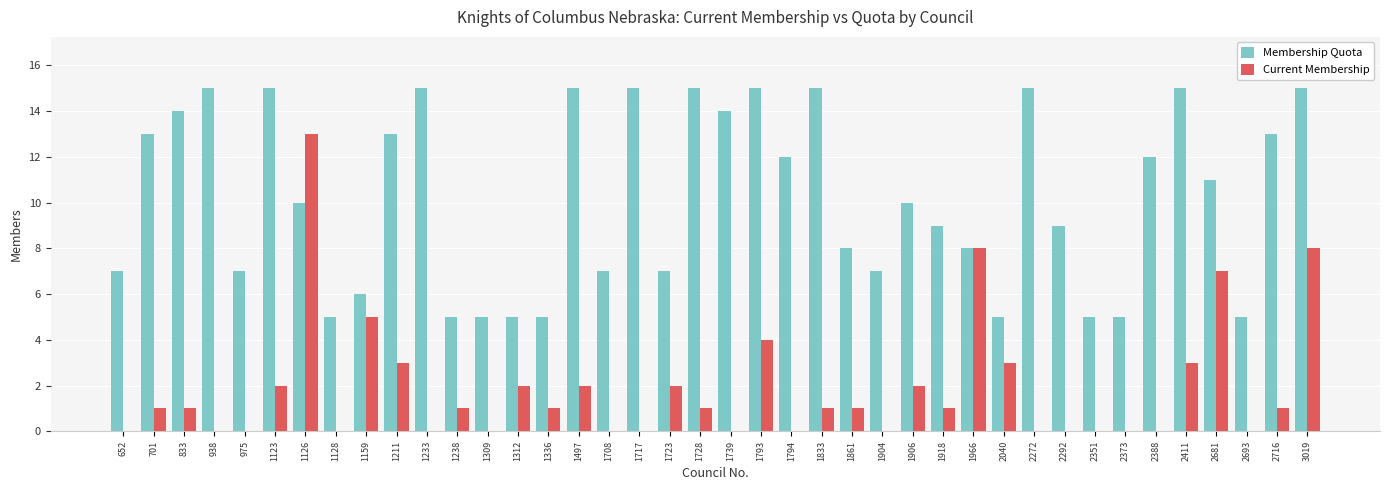

Which category has the highest value in the Current Membership series?

1126